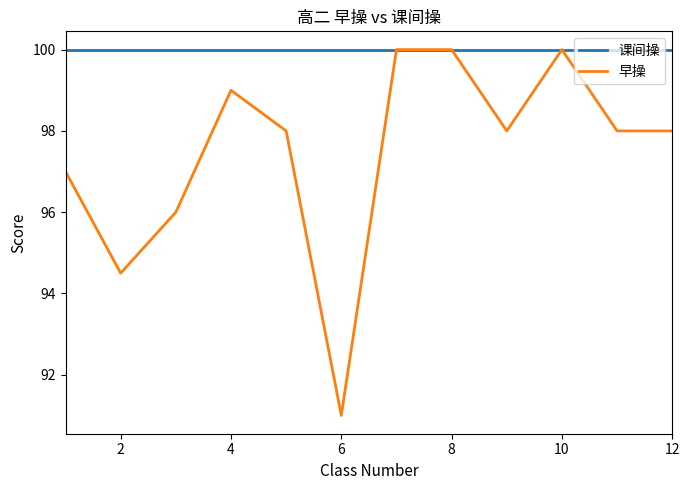

Which series has the largest total across all categories?

课间操